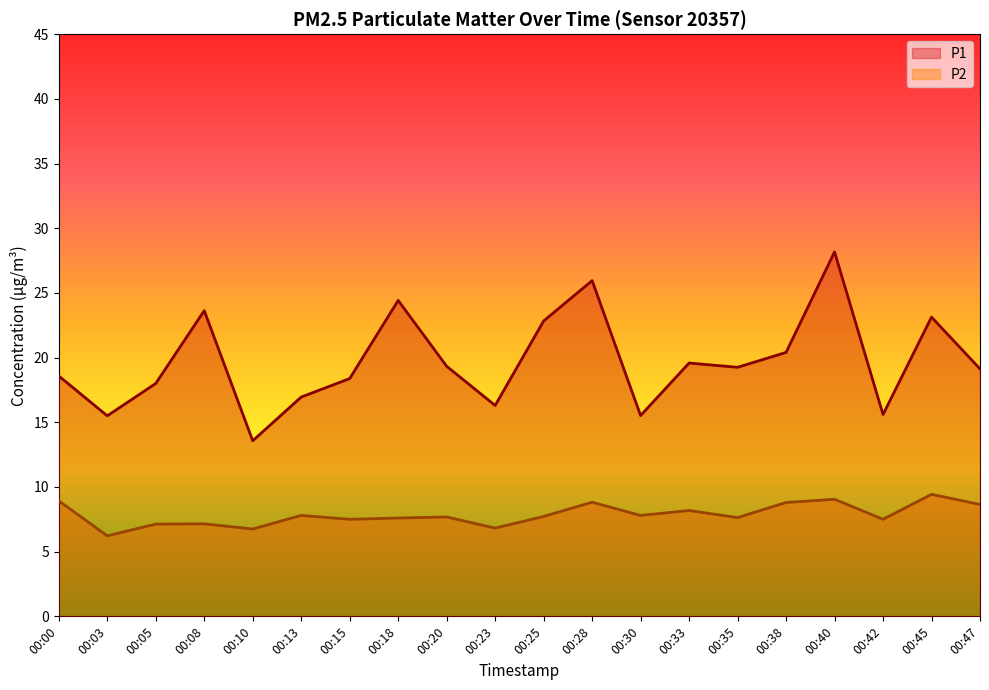

Which label corresponds to the largest value in the chart?

00:40